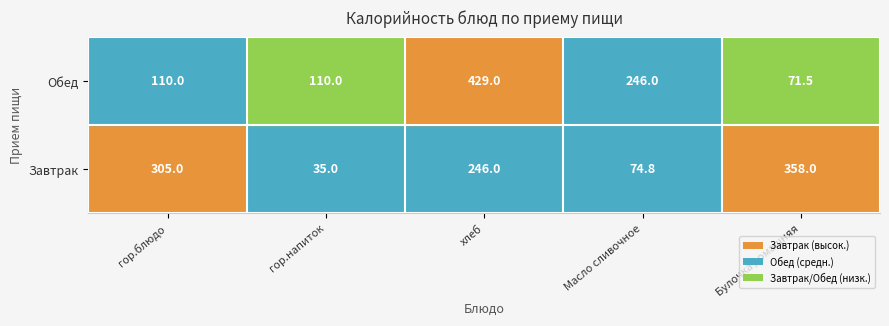

The Завтрак series shows 14.5 at гор.напиток. True or false?

False